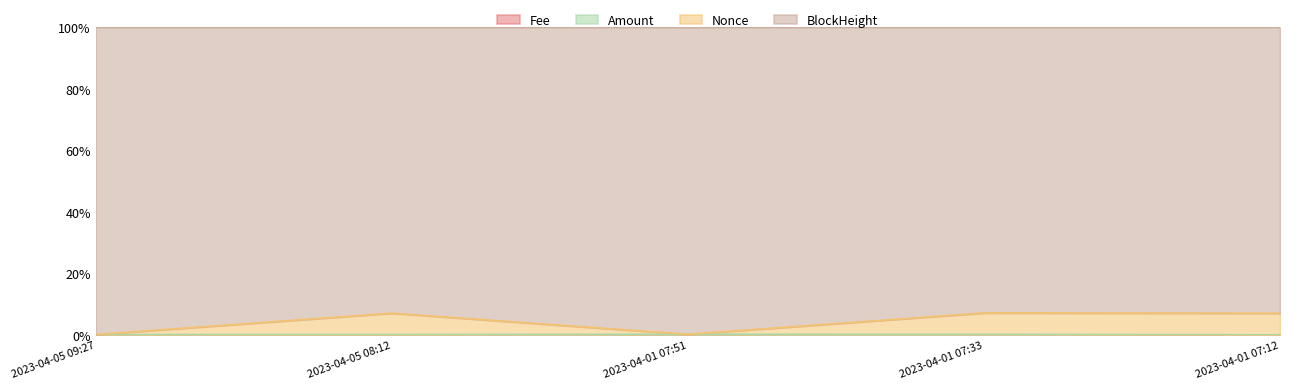

What is the sum of all Amount values?

0.5